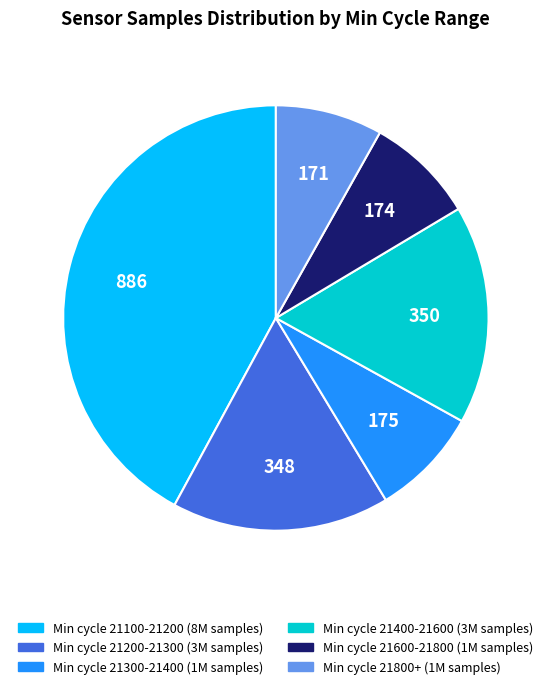

Is there any slice that represents more than half of the pie?

No